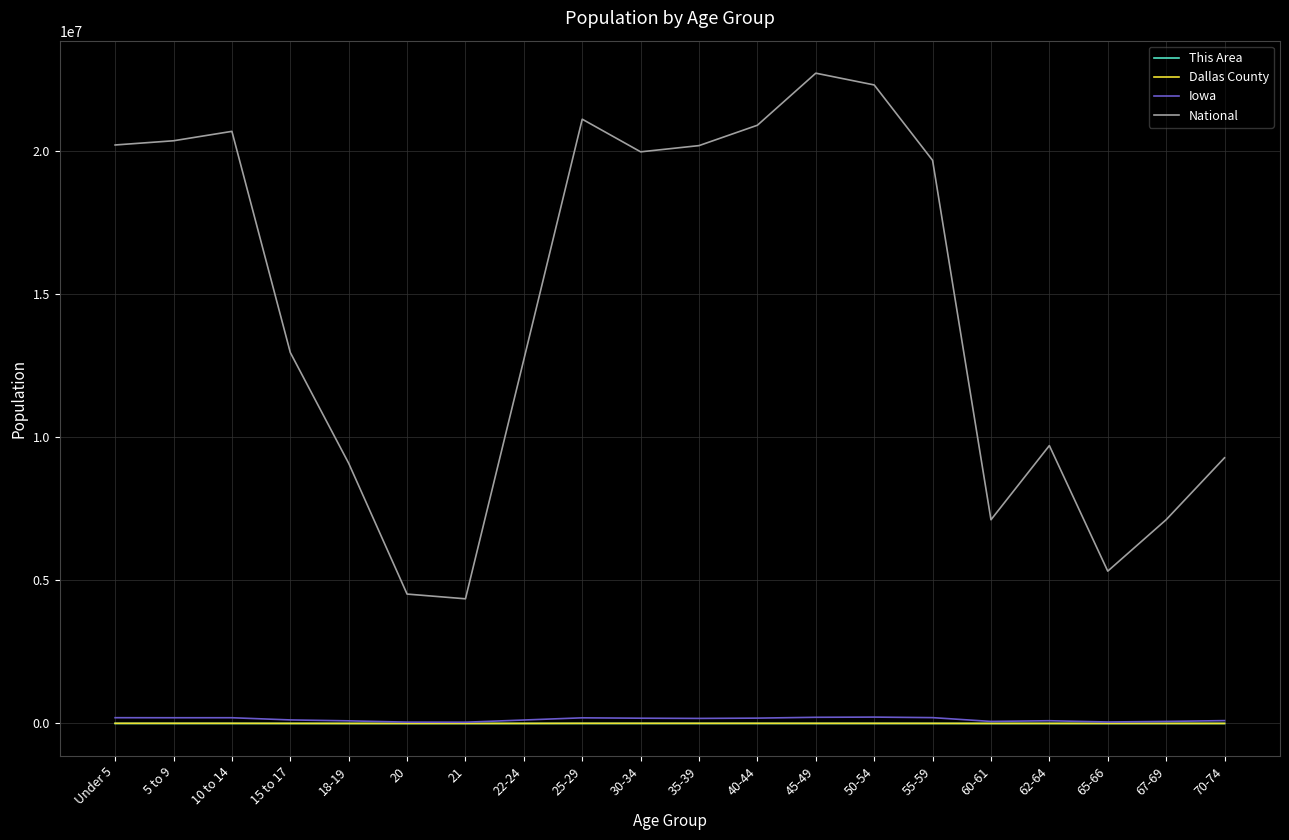

Which series has the largest total across all categories?

National